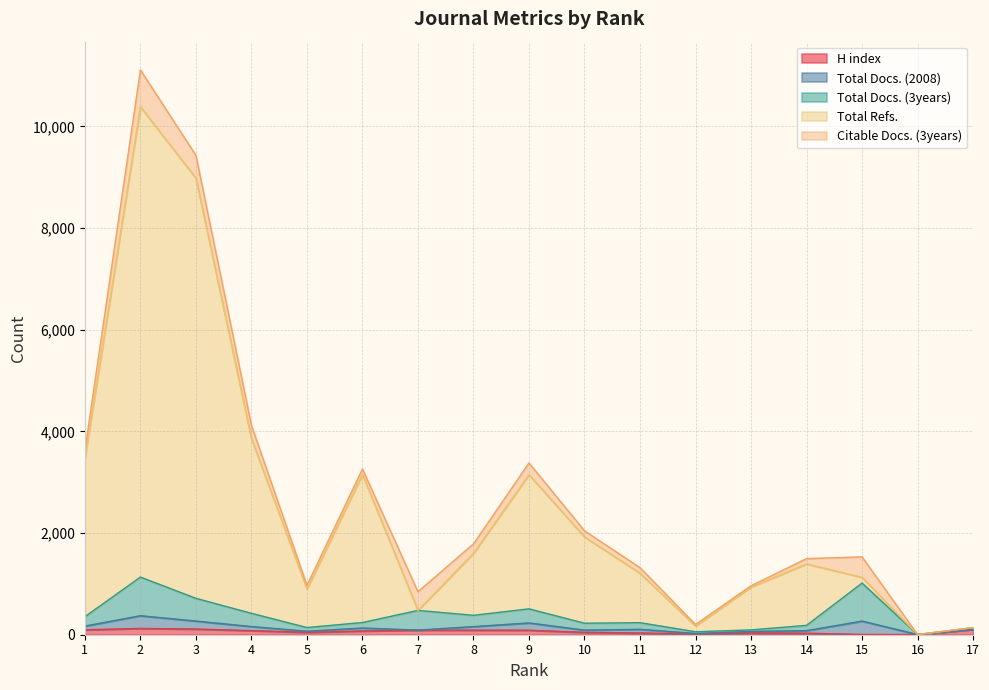

True or false: Total Refs. has more than 2 interior local peaks.

True